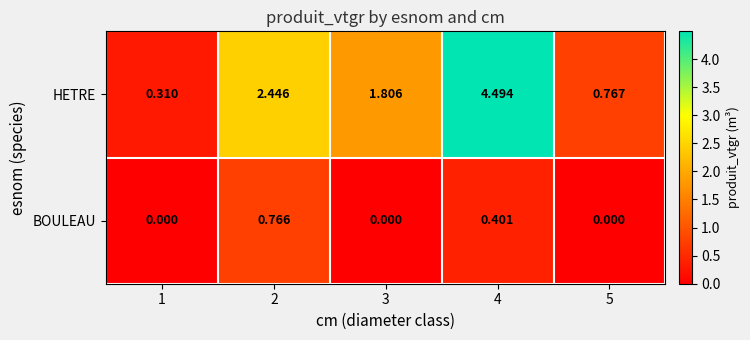

Which series changed the most between 1 and 2?

HETRE